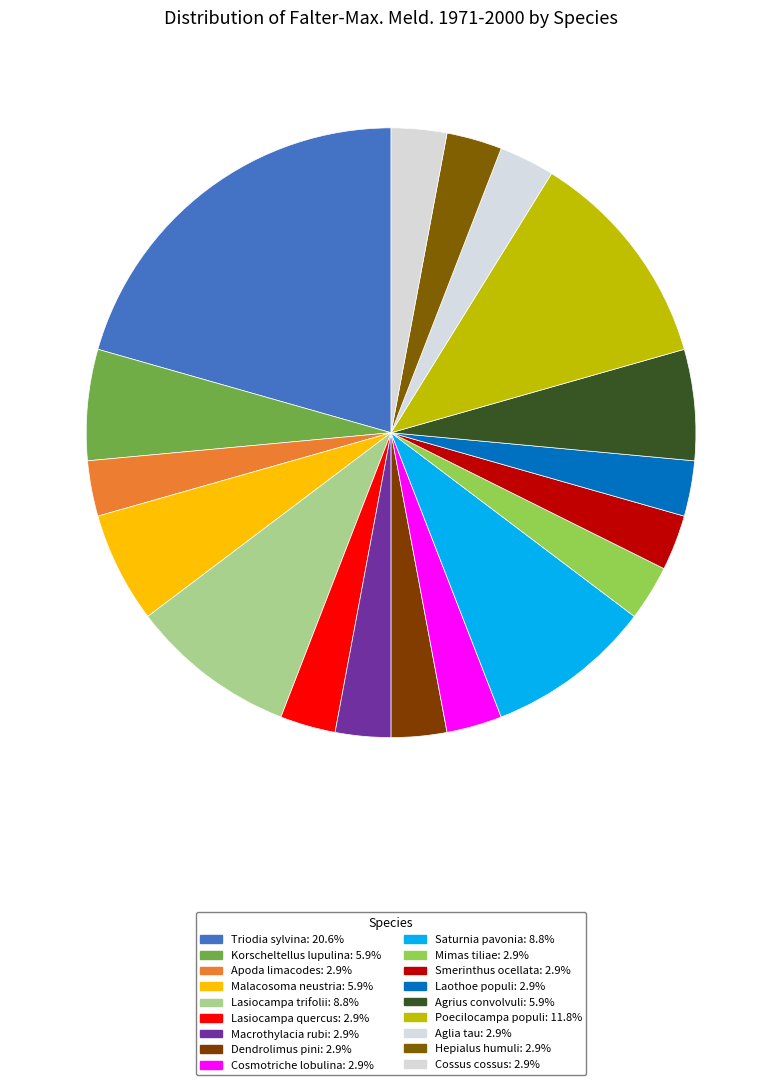

How many slices are in this pie chart?

18